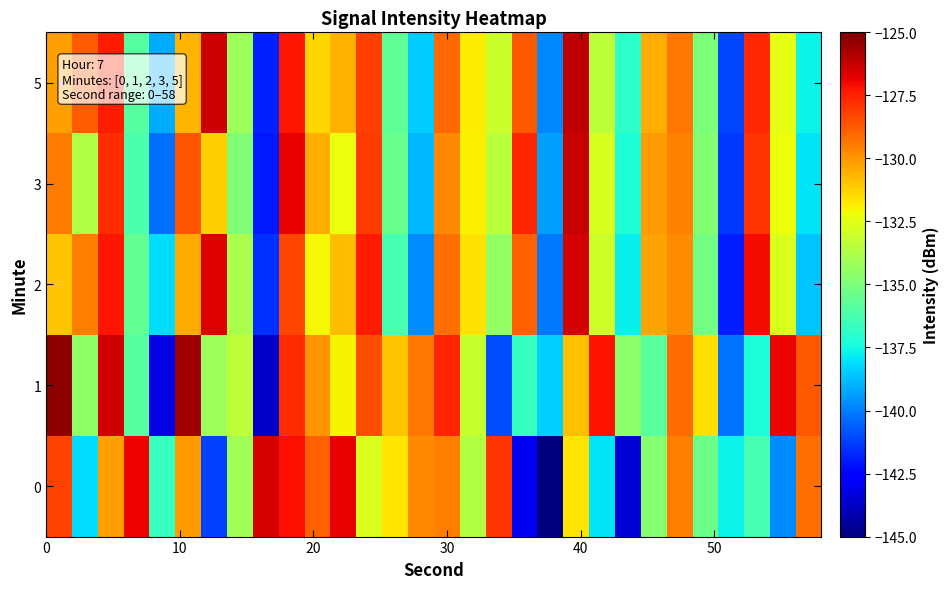

Reading right to left, transcribe all the data shown in this chart.

0: -129.2	-139.7	-136.3	-137.7	-135.3	-129.5	-134.7	-143.5	-138.0	-131.7	-145.1	-143.0	-127.9	-133.7	-129.5	-129.8	-131.7	-132.7	-126.9	-128.9	-127.1	-126.5	-134.1	-141.2	-130.1	-136.7	-126.9	-130.2	-138.2	-128.3
1: -128.7	-126.9	-137.3	-140.2	-131.5	-129.1	-135.8	-134.6	-127.2	-130.9	-138.4	-136.7	-141.0	-133.2	-127.6	-129.3	-131.0	-128.5	-132.0	-130.0	-127.8	-143.7	-133.4	-134.2	-125.6	-143.2	-135.9	-126.5	-134.5	-125.2
2: -138.6	-132.7	-127.1	-141.9	-135.2	-129.8	-130.3	-137.8	-133.0	-126.5	-140.1	-128.9	-134.4	-131.6	-129.2	-139.7	-136.3	-127.4	-130.8	-132.1	-128.3	-141.5	-133.9	-126.7	-130.4	-138.2	-135.6	-127.3	-129.5	-131.0
3: -138.0	-132.2	-127.9	-141.4	-134.8	-129.6	-130.1	-137.2	-132.8	-126.3	-139.3	-127.6	-133.5	-131.9	-129.7	-138.9	-135.4	-128.1	-132.3	-130.5	-126.8	-142.0	-134.9	-131.2	-128.6	-140.3	-136.1	-127.8	-133.7	-129.4
5: -137.7	-132.5	-127.7	-141.1	-135.0	-129.3	-130.5	-136.9	-133.4	-126.1	-139.8	-128.7	-133.1	-131.8	-129.0	-138.5	-135.7	-128.2	-130.6	-131.4	-127.3	-141.8	-134.2	-126.4	-130.7	-139.1	-135.9	-127.5	-128.8	-130.2